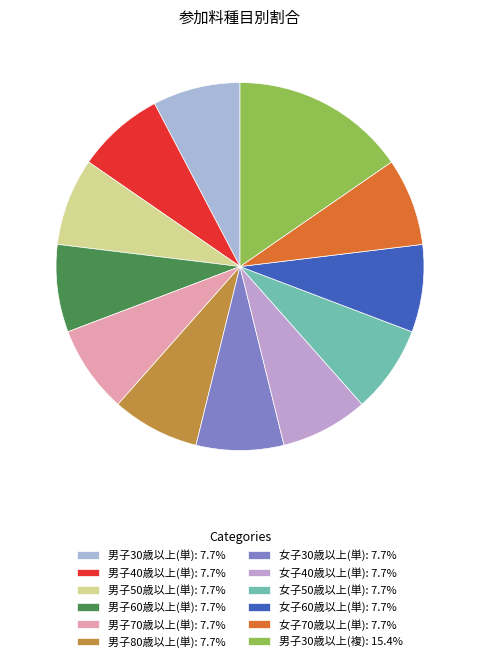

To the nearest percent, what portion does 男子30歳以上(単) represent?

8%